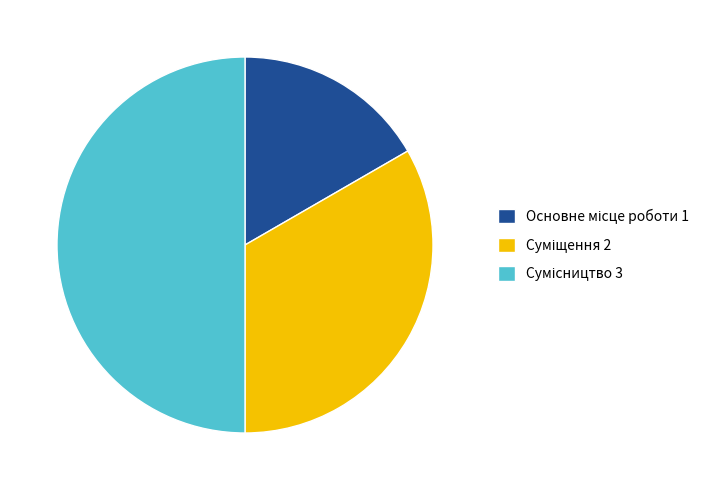

To the nearest percent, what is the difference between the Сумісництво and Суміщення slice percentages?

17%